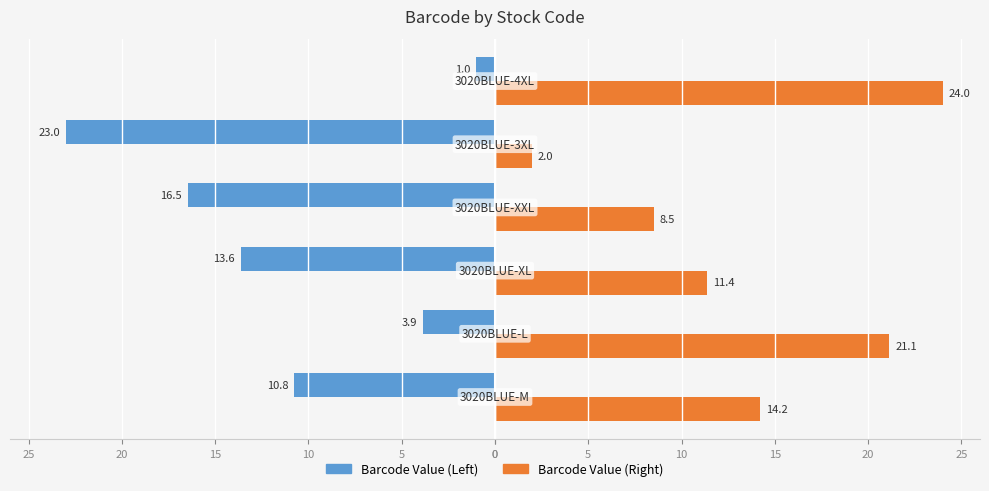

What are all the series names shown in the legend?

Barcode Value (Left), Barcode Value (Right)